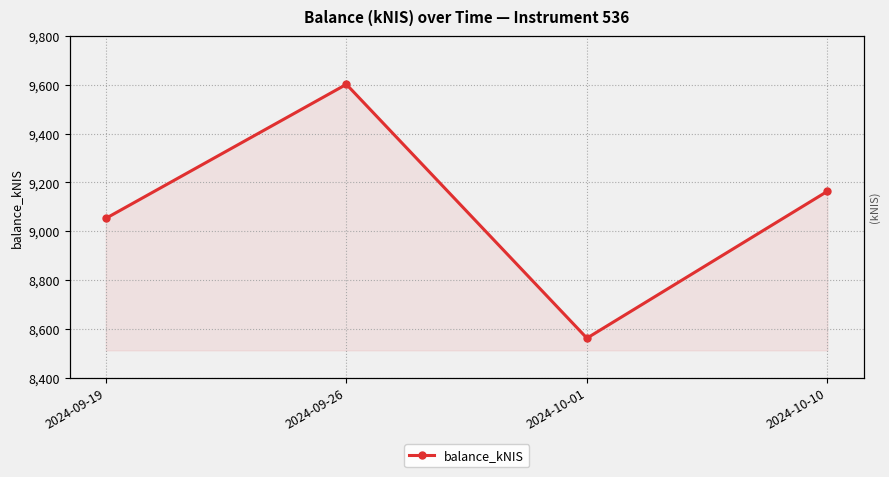

Rank the categories by value from lowest to highest.

2024-10-01, 2024-09-19, 2024-10-10, 2024-09-26